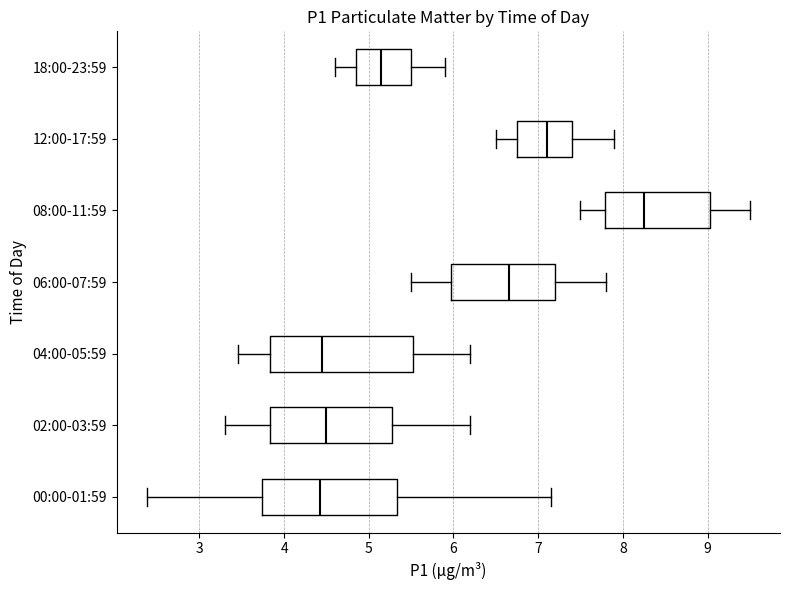

Reading bottom to top, transcribe this box plot: for each box, give where its median line is, the range the box spans, and where its two whiskers end, as read against the x-axis. The values are not printed on the chart, so give them approximately, as read against the axis.

00:00-01:59: median 4.4, box 3.7 to 5.3, whiskers 2.4 to 7.2
02:00-03:59: median 4.5, box 3.8 to 5.3, whiskers 3.3 to 6.2
04:00-05:59: median 4.5, box 3.8 to 5.5, whiskers 3.5 to 6.2
06:00-07:59: median 6.7, box 6.0 to 7.2, whiskers 5.5 to 7.8
08:00-11:59: median 8.3, box 7.8 to 9.0, whiskers 7.5 to 9.5
12:00-17:59: median 7.1, box 6.8 to 7.4, whiskers 6.5 to 7.9
18:00-23:59: median 5.2, box 4.9 to 5.5, whiskers 4.6 to 5.9